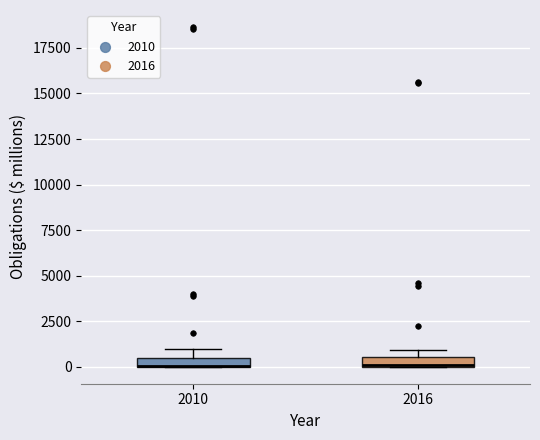

Where is the upper edge of the box at x = 2016 on the y-axis? The values are not printed on the chart, so give them approximately, as read against the axis.

500